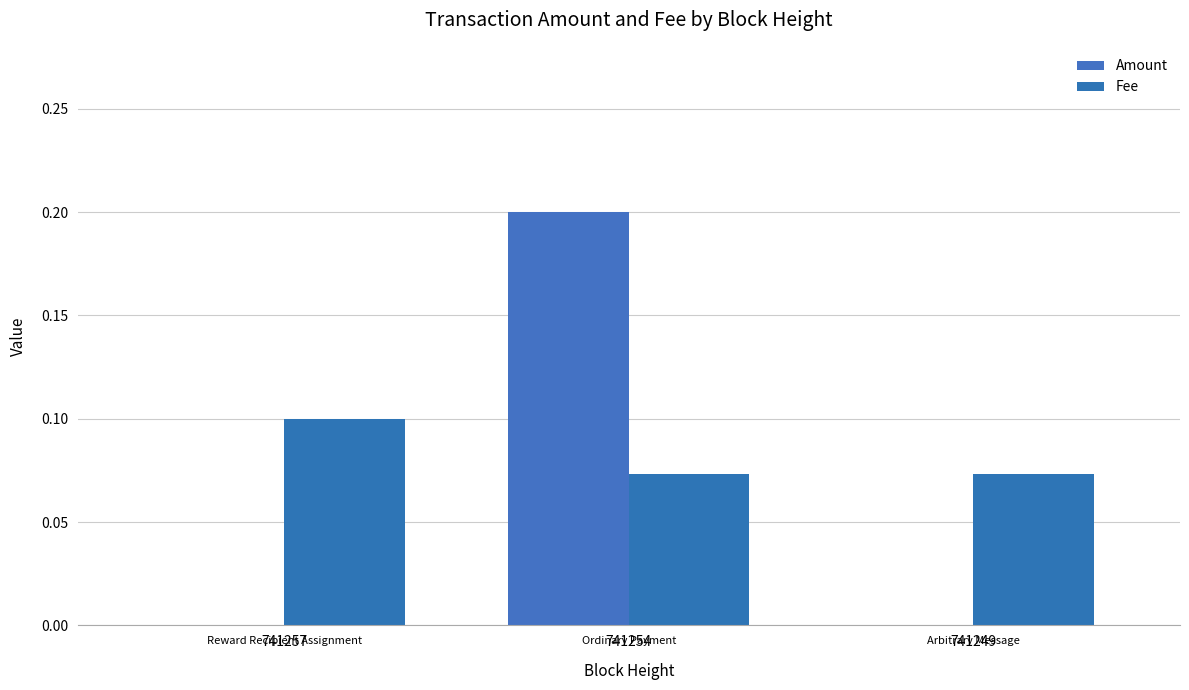

At how many categories does at least one series exceed 0?

3